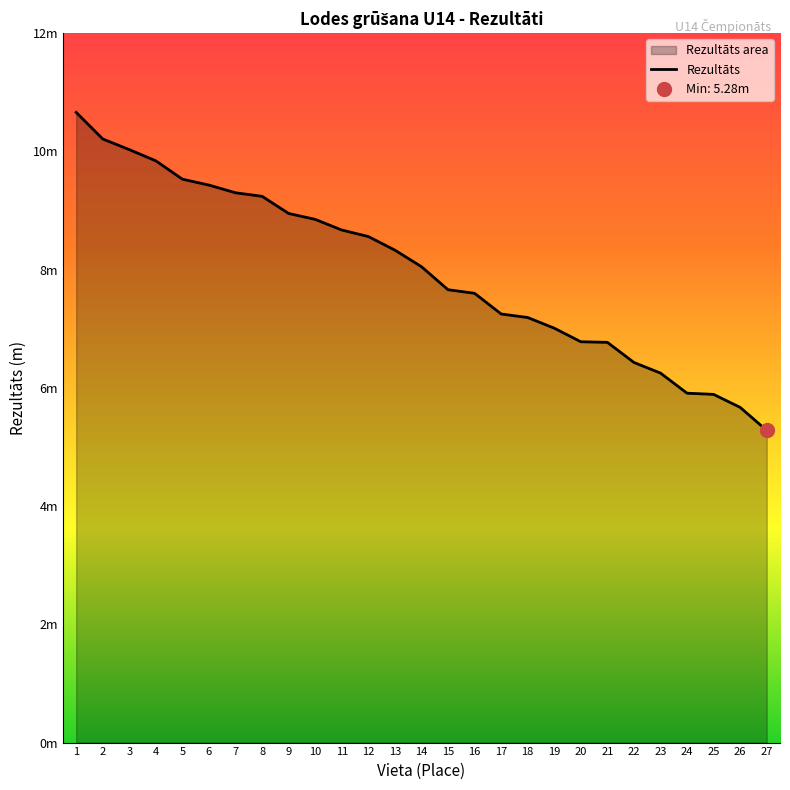

Approximately how many times larger is the value at 8 compared to 26?

1.6